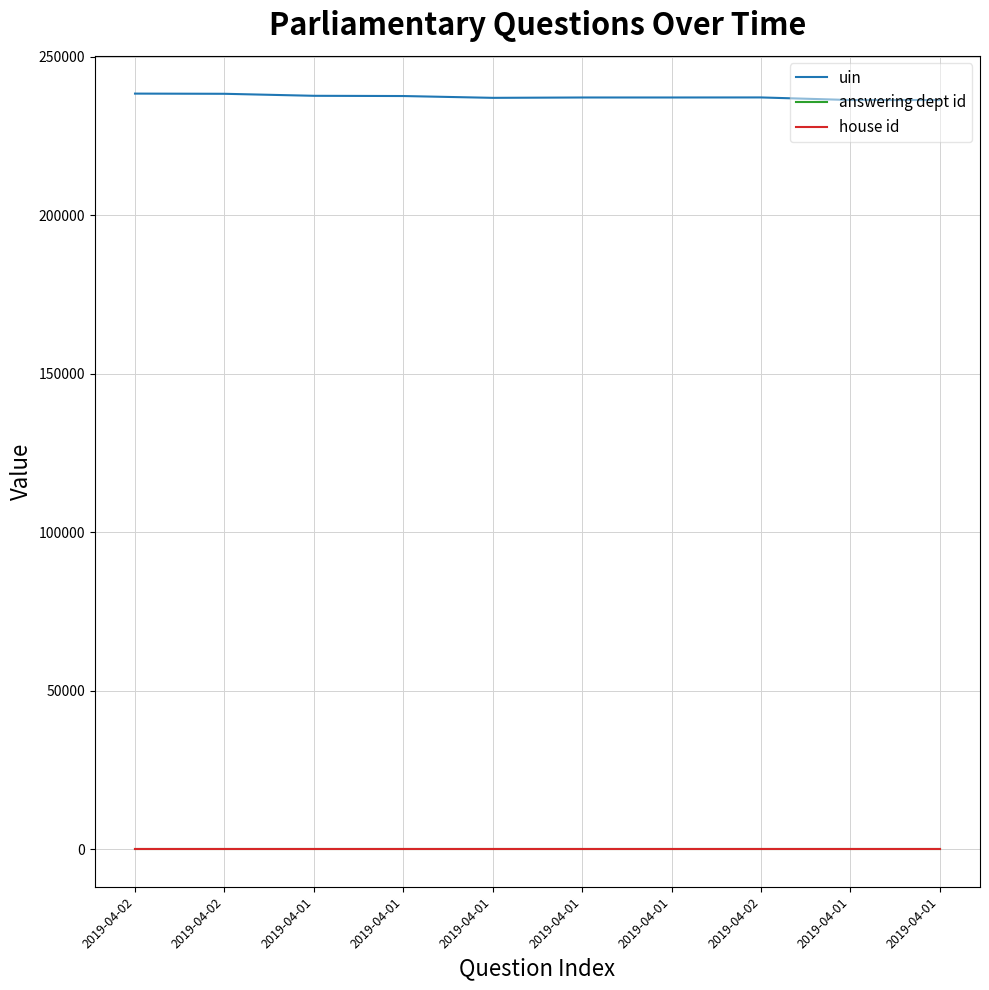

The house id series shows 1 at 2019-04-02. True or false?

True